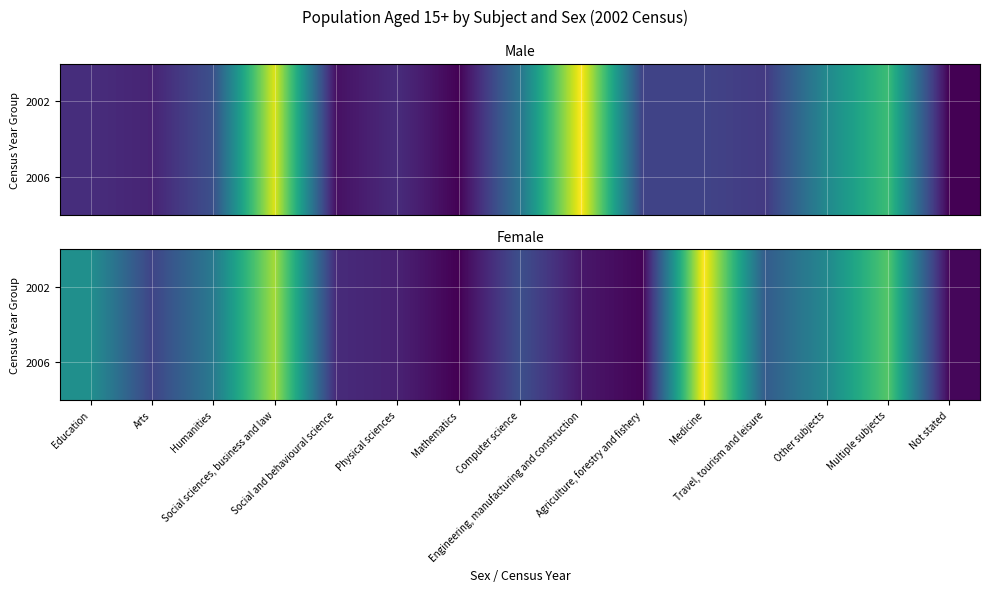

What is the difference between the maximum and minimum values in the 2006 series?

59756